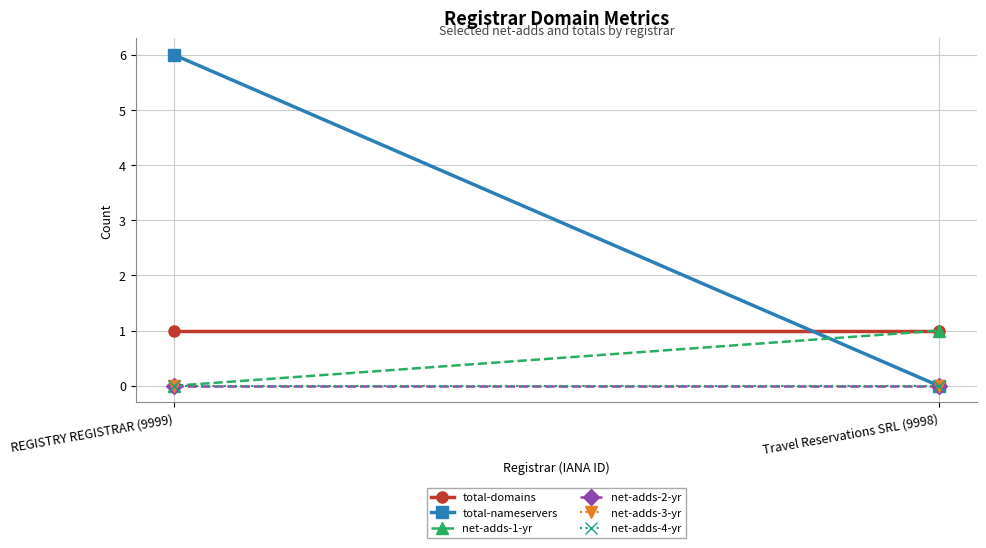

What is the spread (max minus min) of values at Travel Reservations SRL (9998)?

1